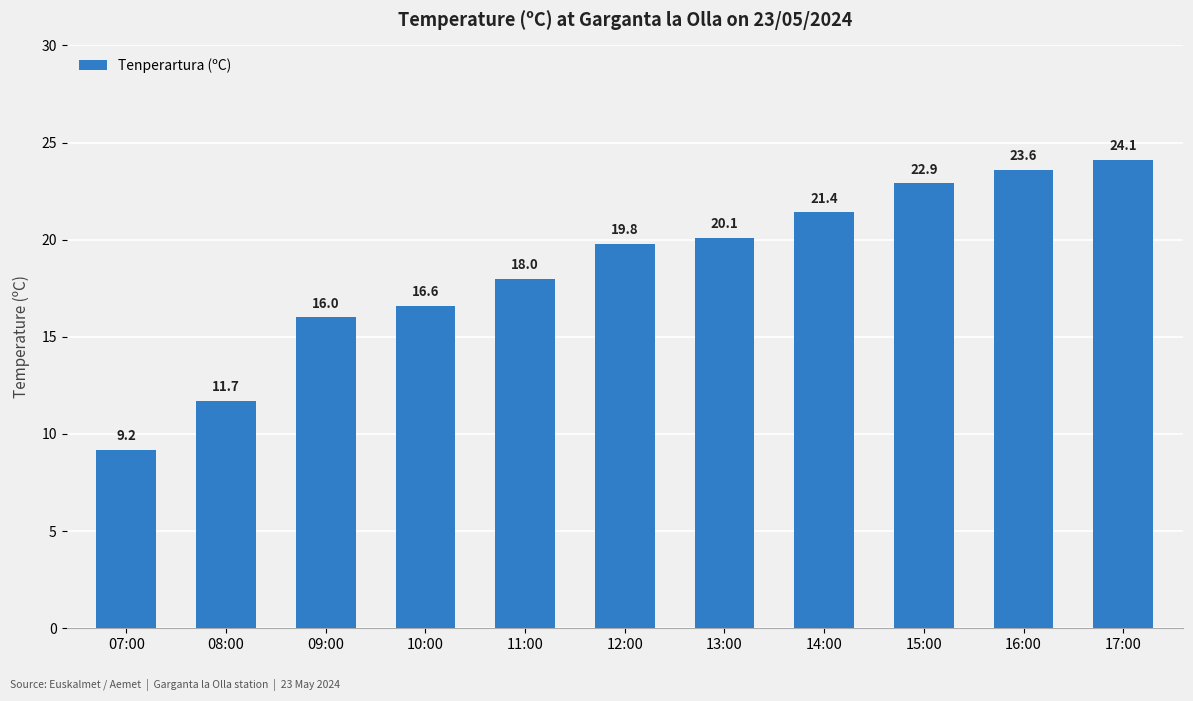

Reading left to right, transcribe all the data shown in this chart.

9.2	11.7	16.0	16.6	18.0	19.8	20.1	21.4	22.9	23.6	24.1